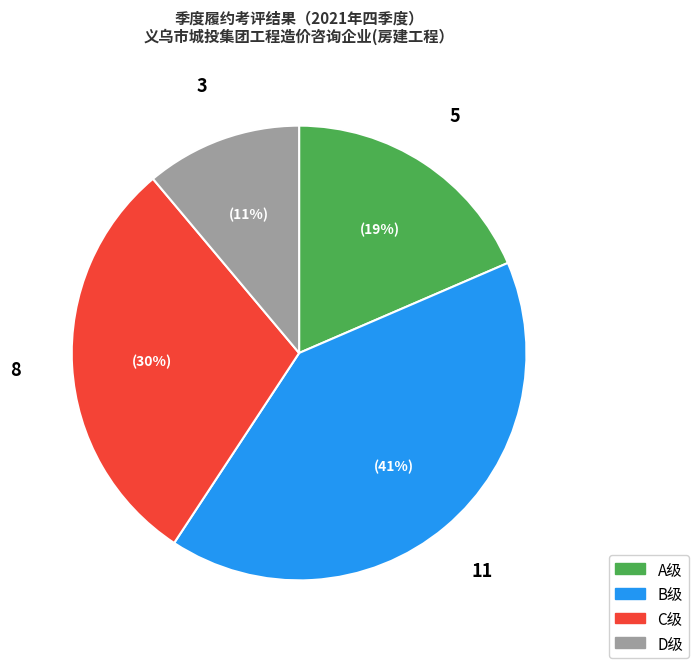

To the nearest percent, what is the difference between the largest and smallest slice percentages?

30%